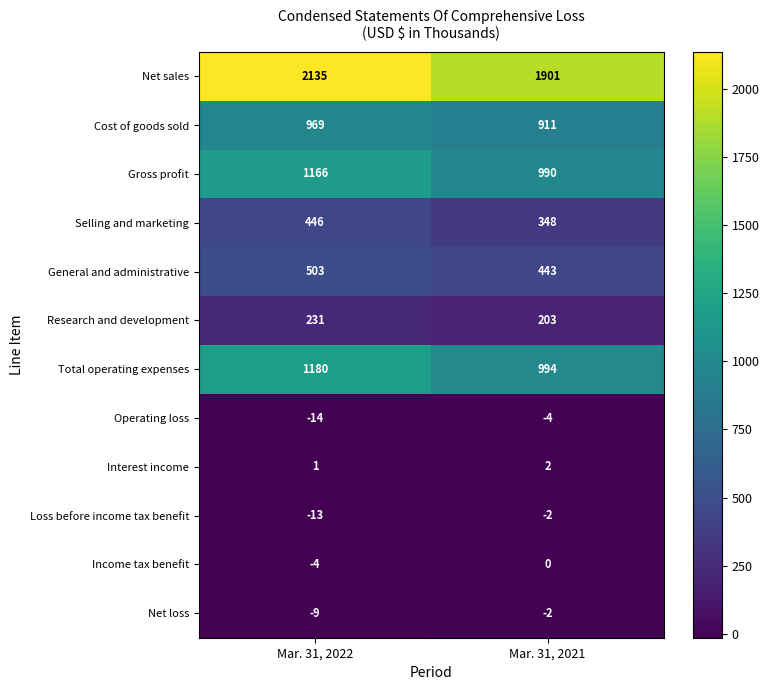

What is the difference between the Loss before income tax benefit values at Mar. 31, 2022 and Mar. 31, 2021?

11